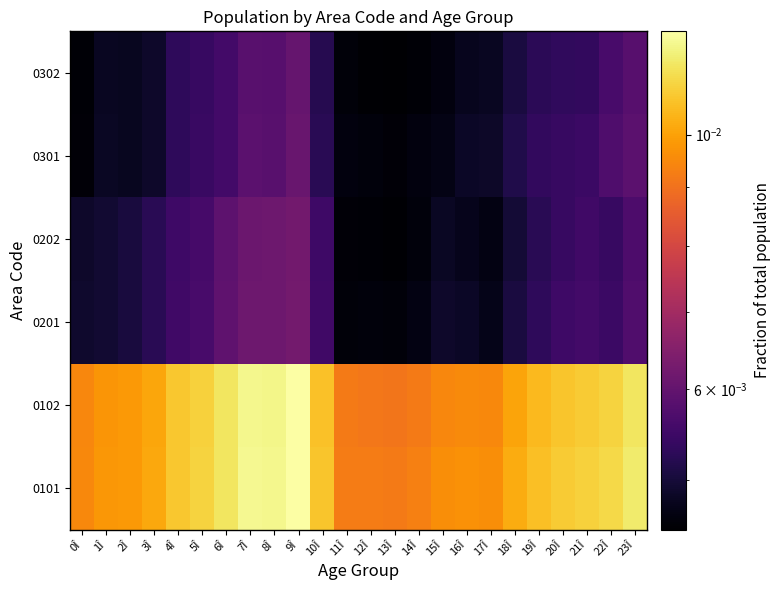

Which series has the largest total across all categories?

0101